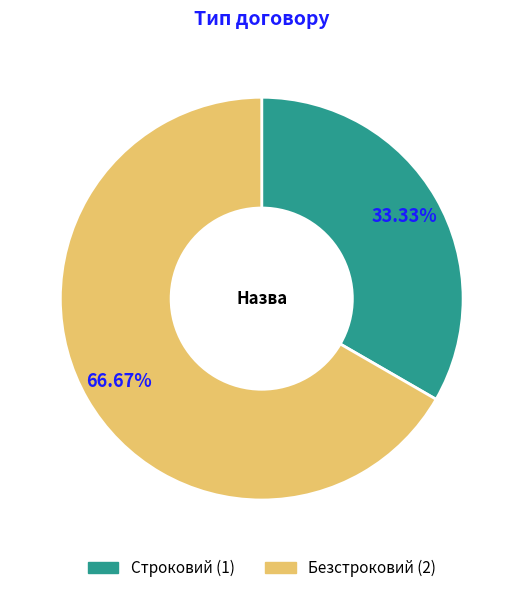

To the nearest percent, what is the combined percentage of Безстроковий and Строковий?

100%